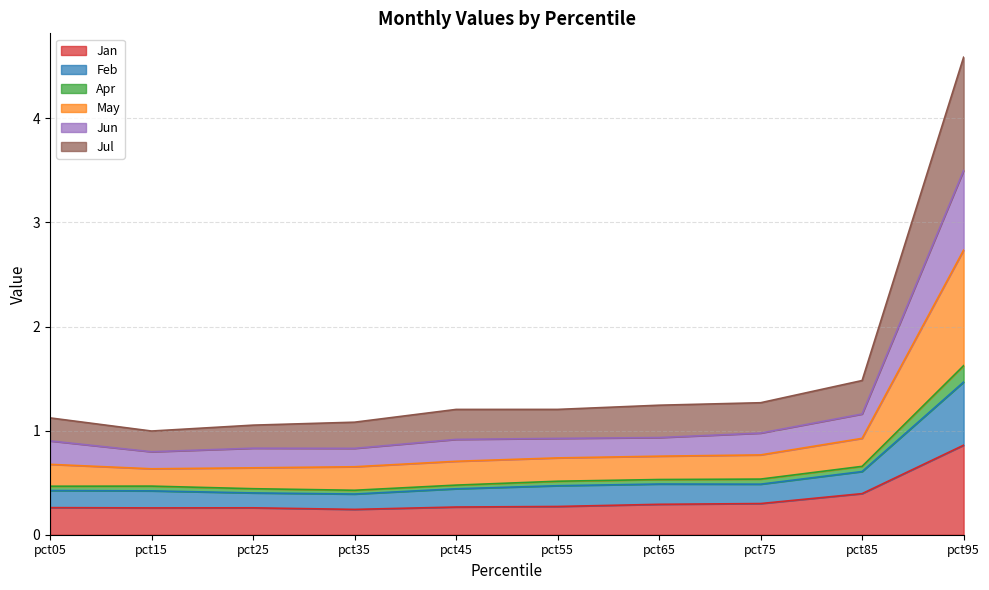

Which has a higher value, pct55 or pct45?

pct55